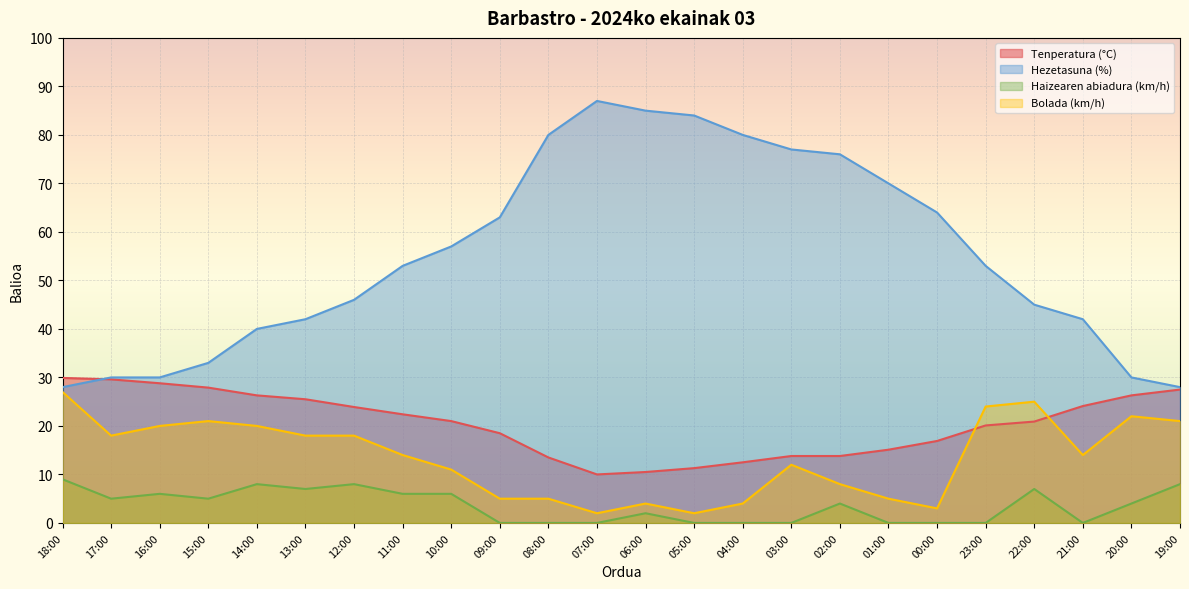

Which series has the largest range (max minus min)?

Hezetasuna (%)